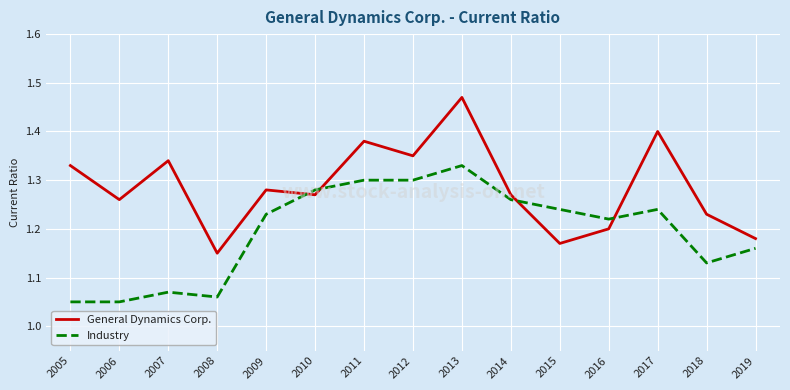

Rank the series at 2006 from lowest to highest value.

Industry, General Dynamics Corp.